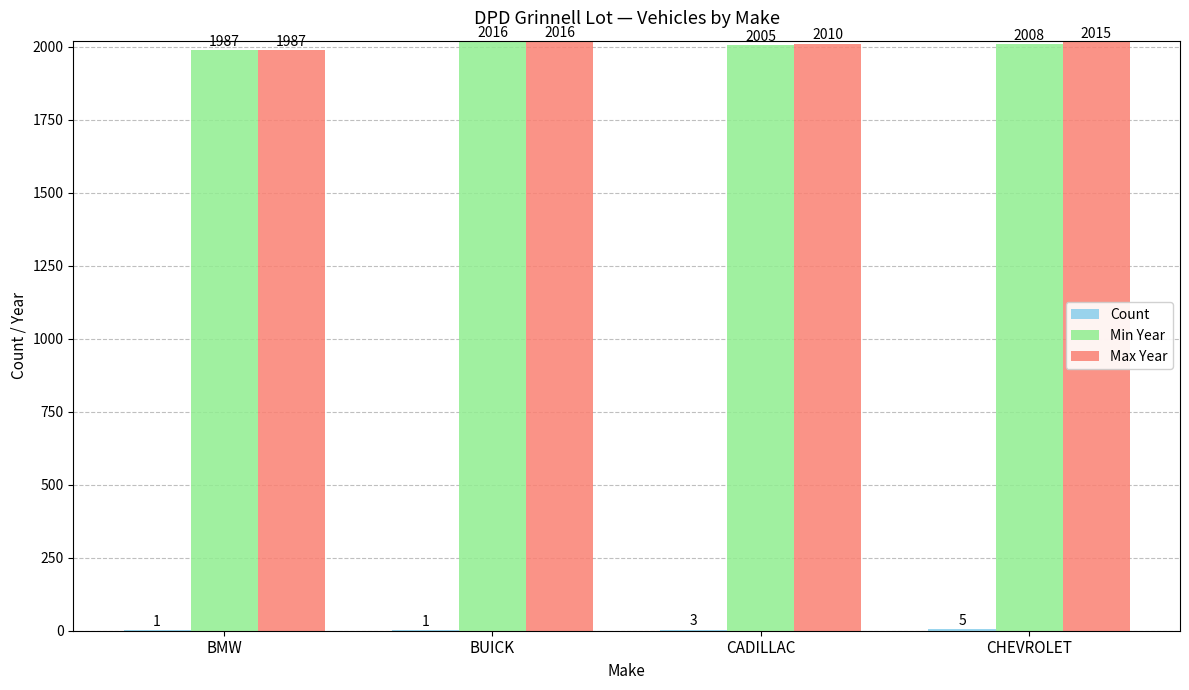

What is the maximum value for Max Year?

2016